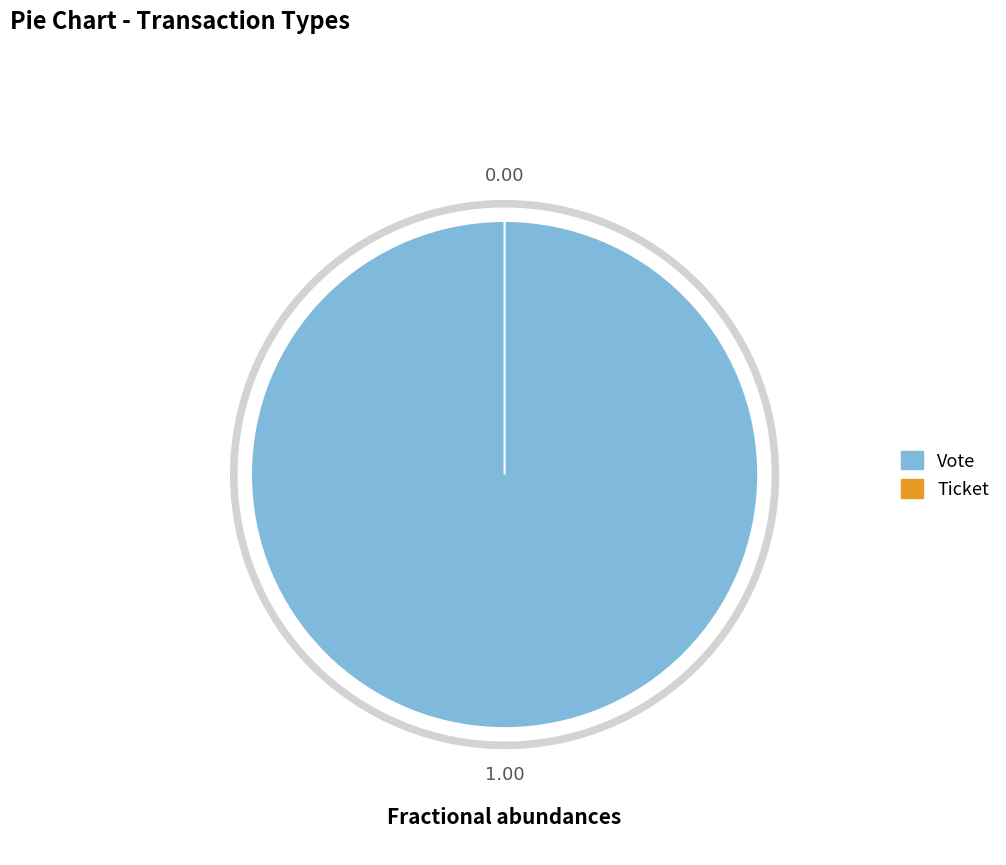

To the nearest percent, what is the difference between the Vote and Ticket slice percentages?

100%